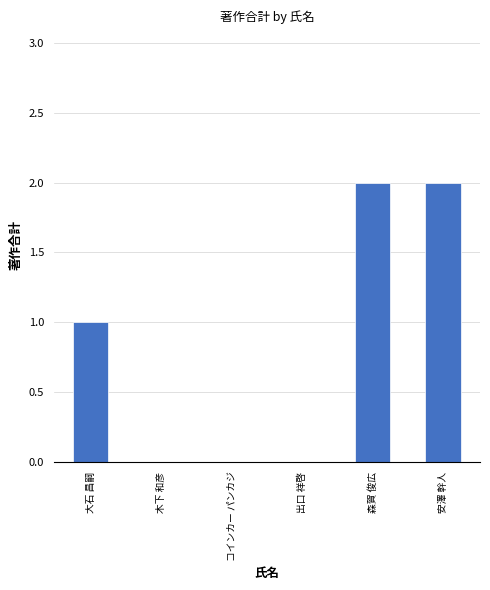

Between 木下 和彦 and 安澤 幹人, which is larger?

安澤 幹人